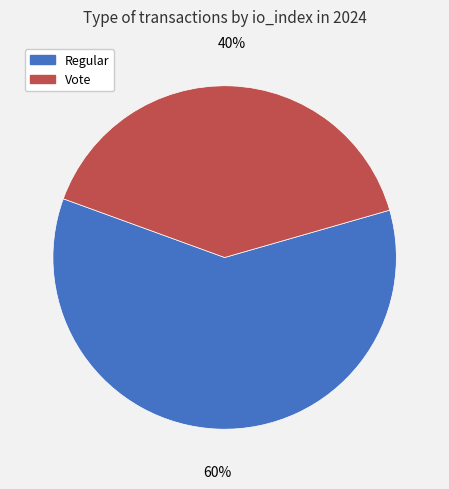

Between Regular and Vote, which is larger?

Regular